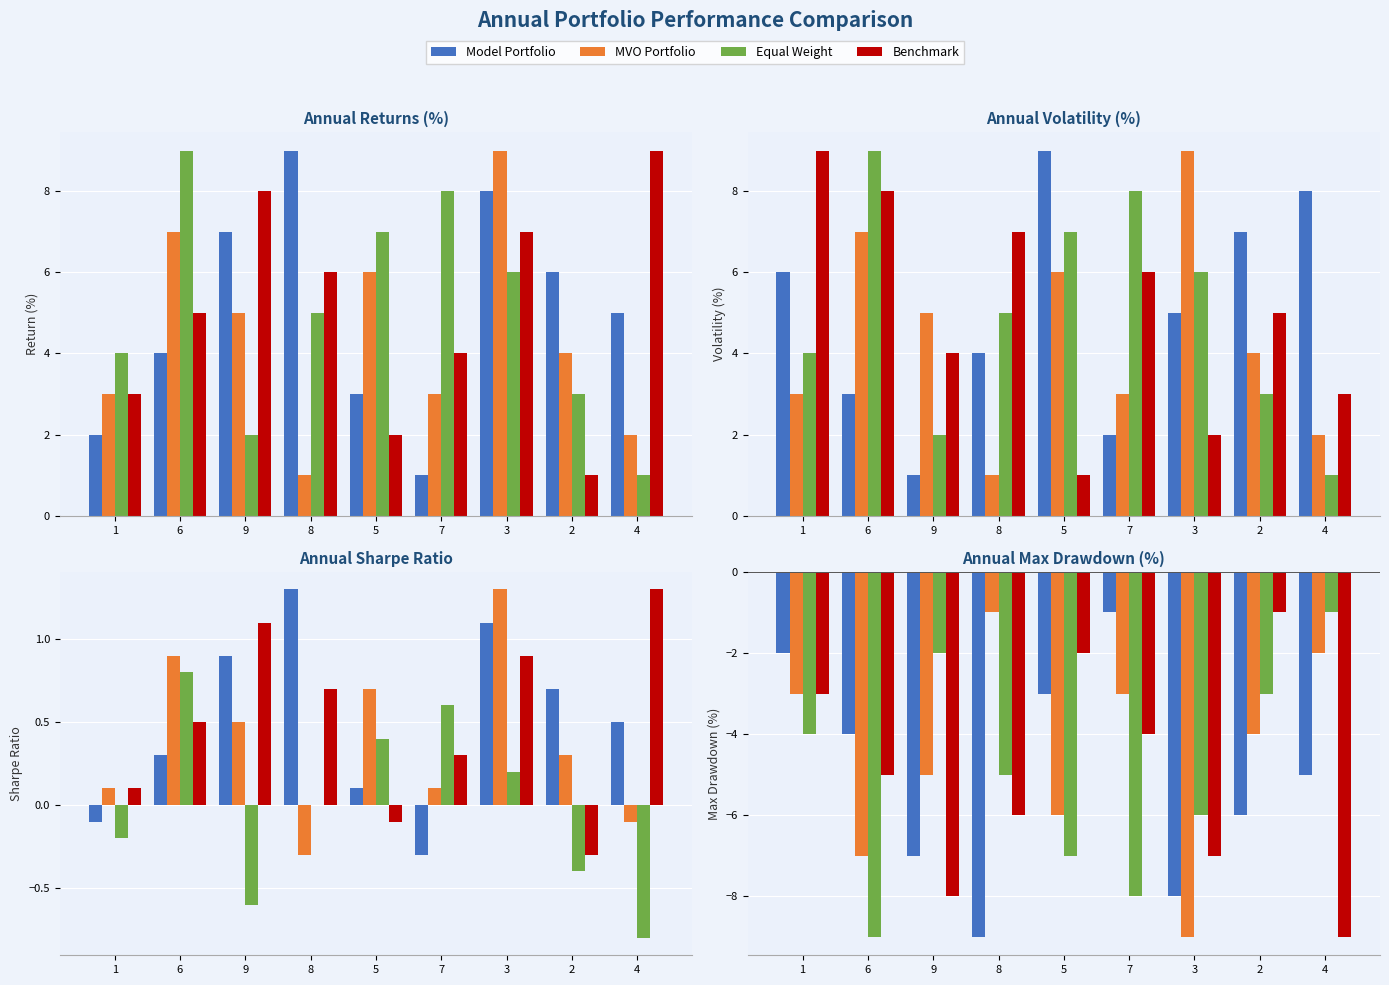

True or false: Model Portfolio has a value of -7 at 4.

False